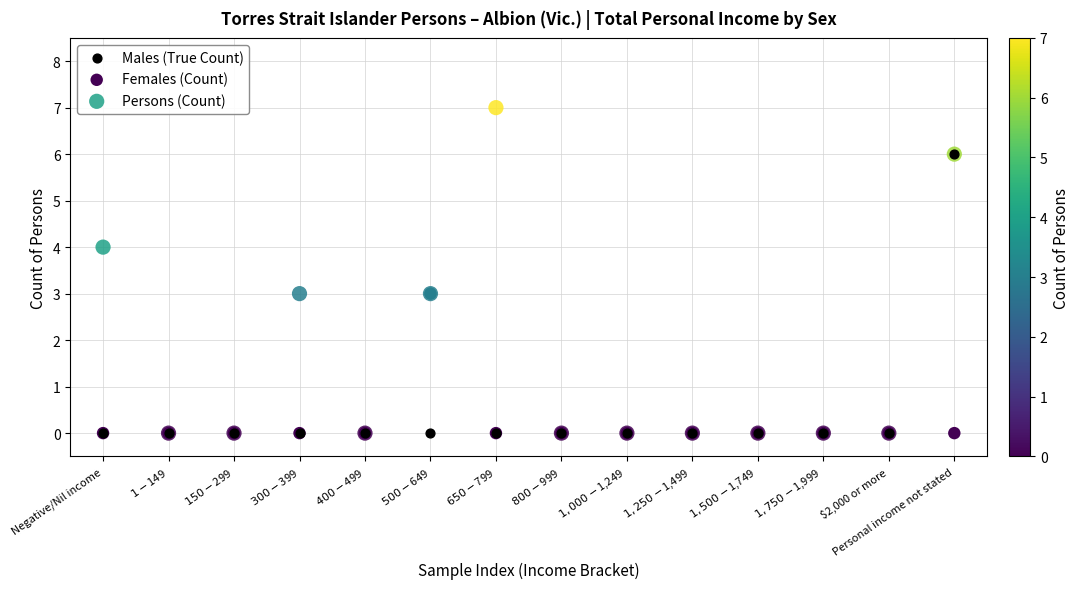

What are all the series names shown in the legend?

Males (True Count), Females (Count), Persons (Count)